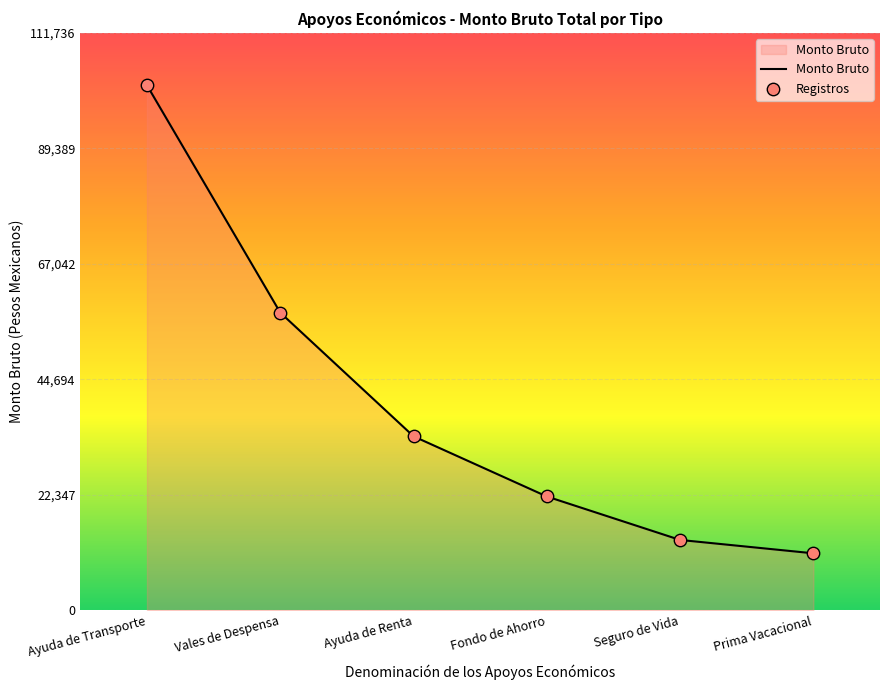

What is the change in value from Seguro de Vida to Prima Vacacional?

-2588